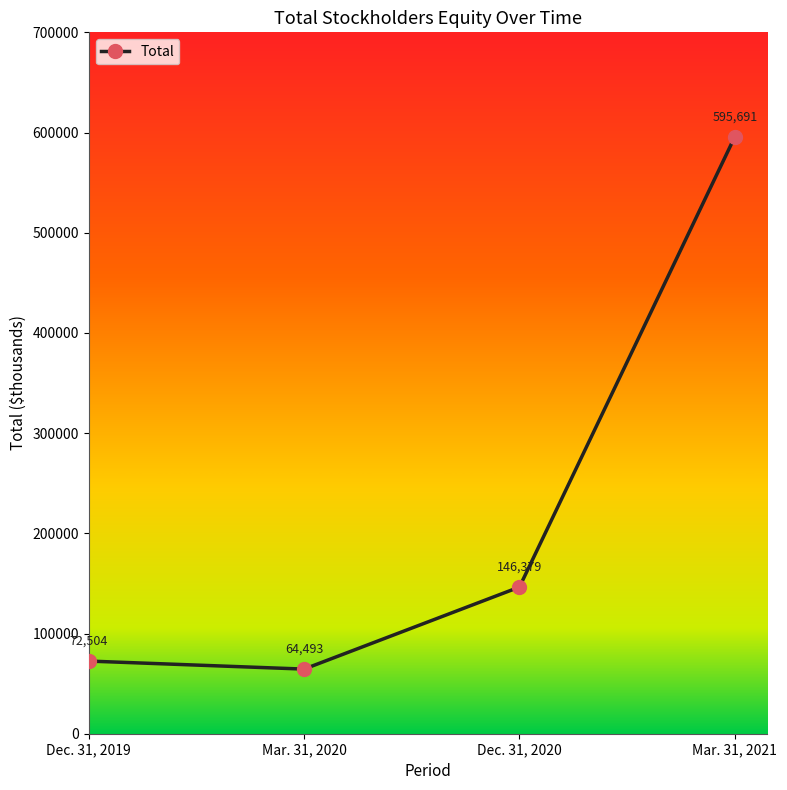

Reading left to right, what are all the values shown in this chart?

72504	64493	146379	595691